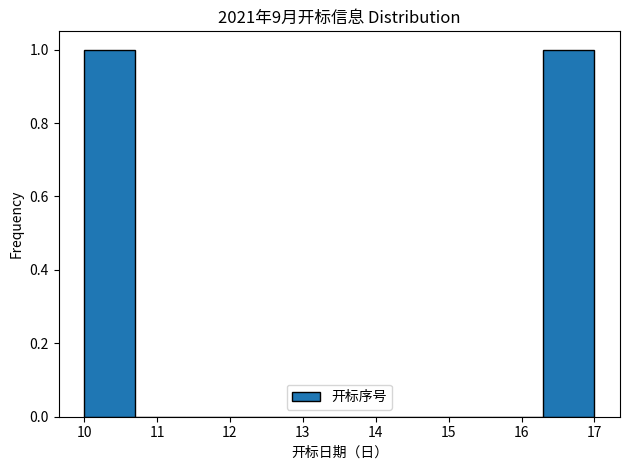

How tall is the bar that spans 16.3 to 17.0 on the x-axis? The values are not printed on the chart, so give them approximately, as read against the axis.

1